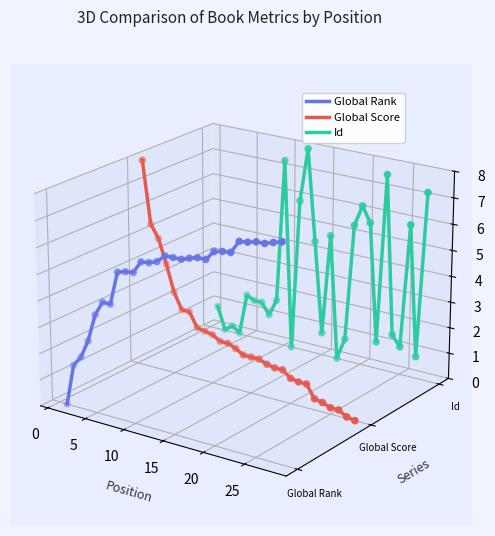

Which series contains the lowest Y value?

Global Score